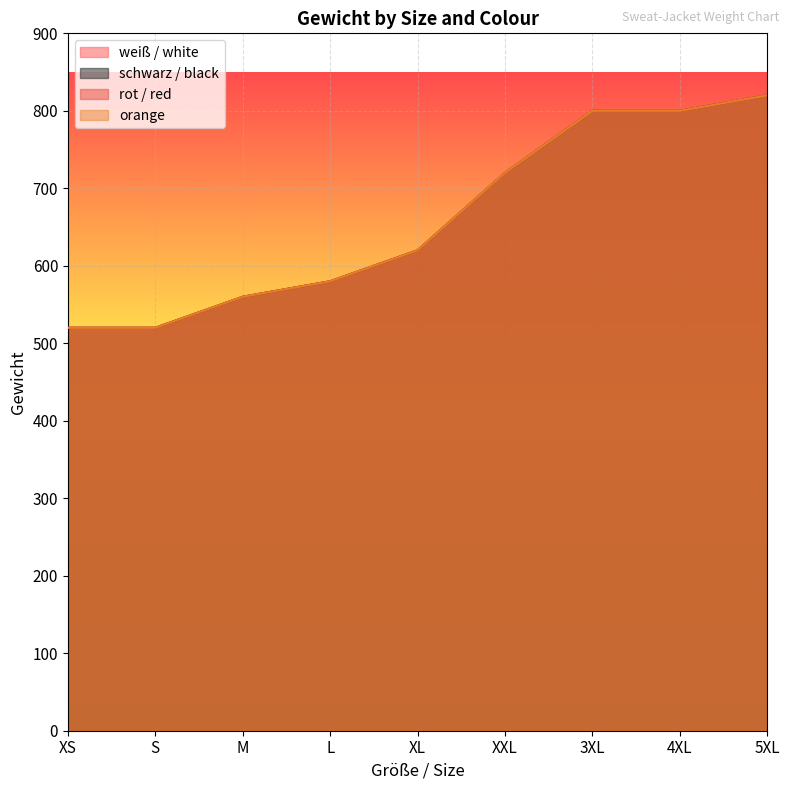

What is the average value of the rot / red series?

660